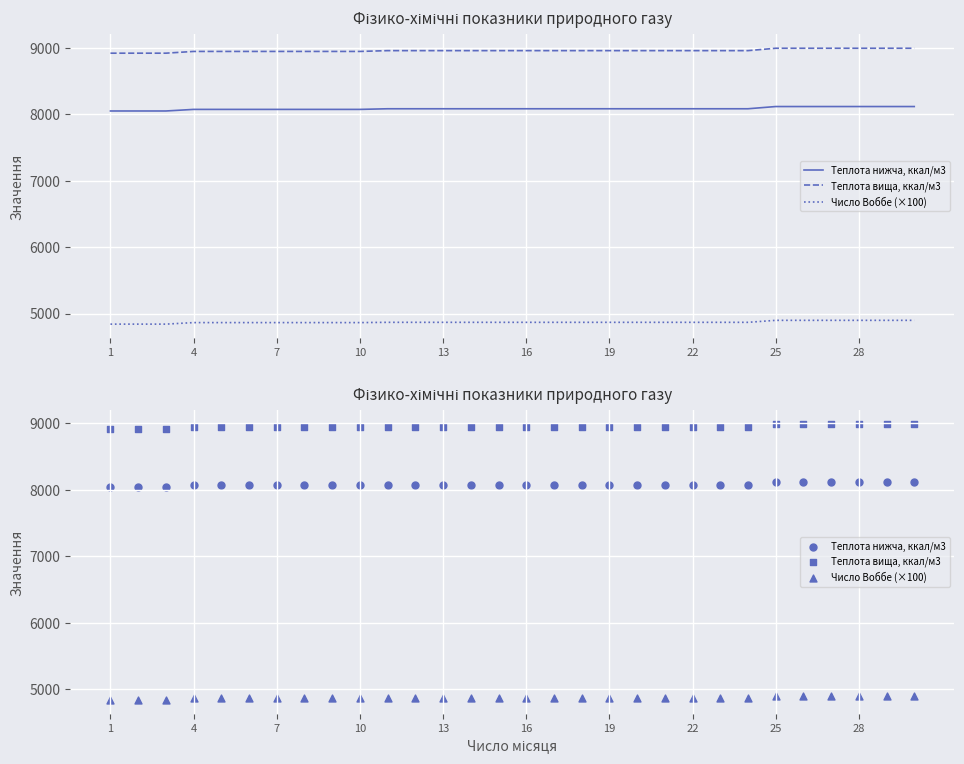

Which series contains the lowest Y value?

Число Воббе (×100)